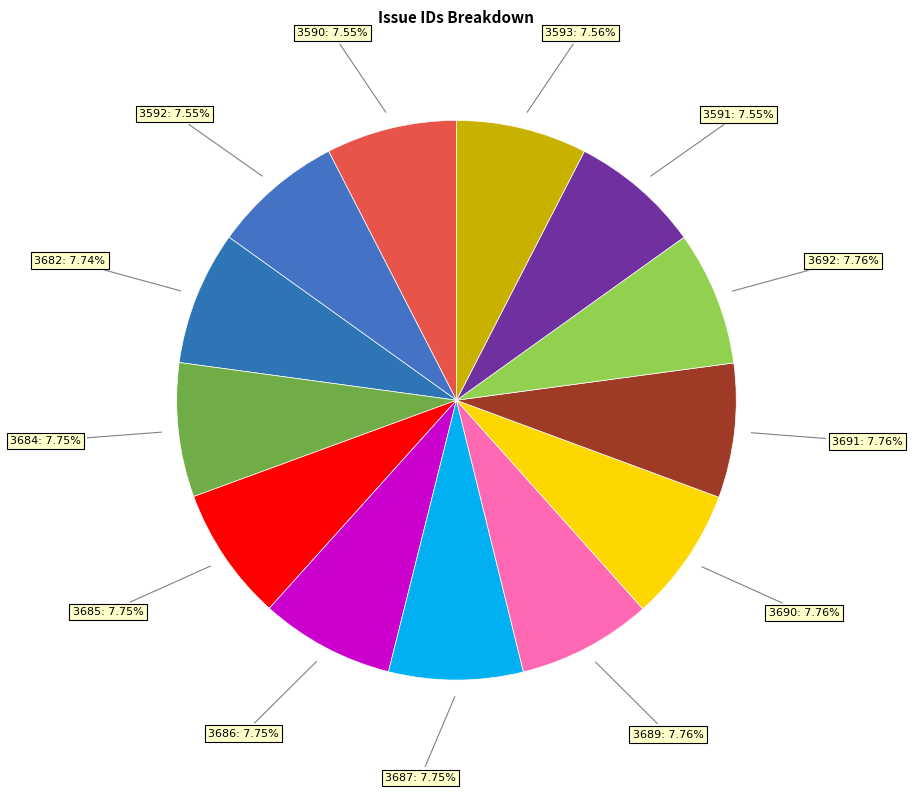

What is the total percentage of 3692 and 3686?

15.5%